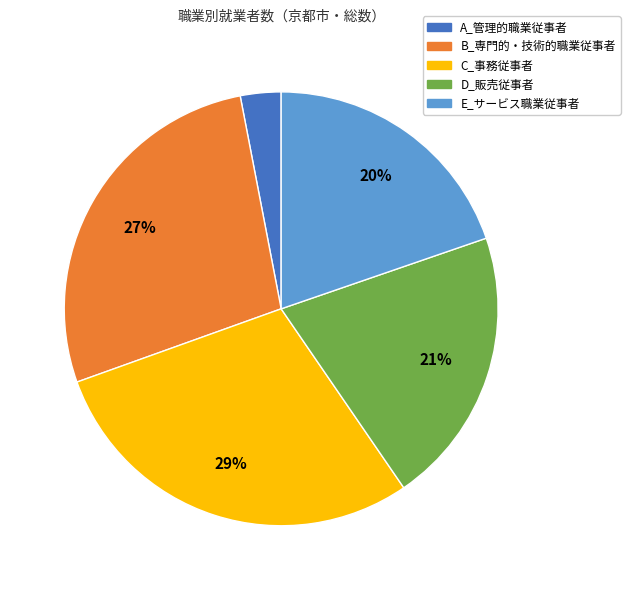

What percentage is the B_専門的・技術的職業従事者 slice, to the nearest percent?

27%